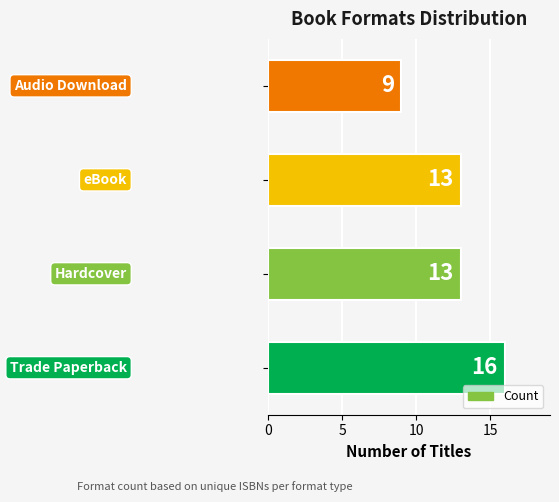

What is the minimum value shown in the chart?

9